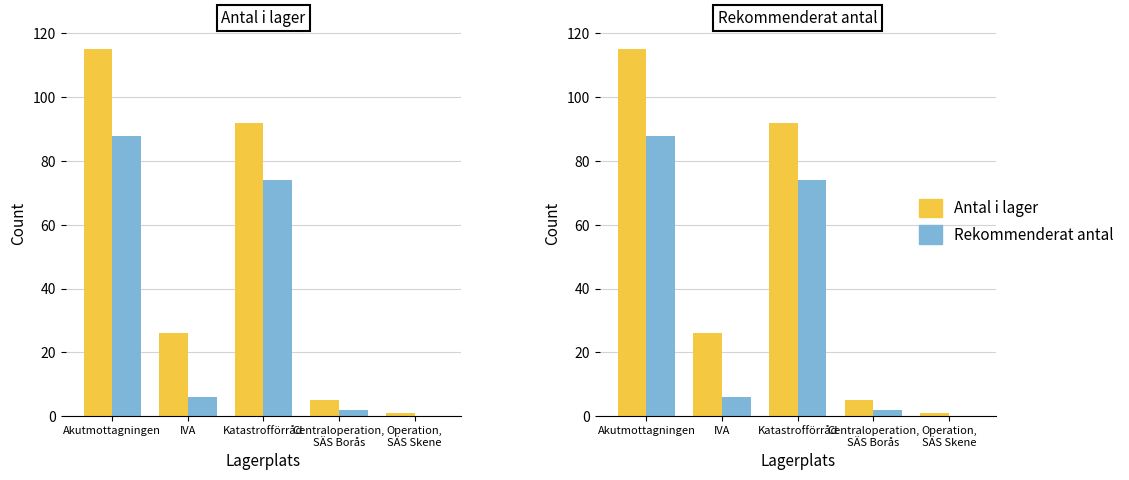

At how many categories does at least one series exceed 33?

2